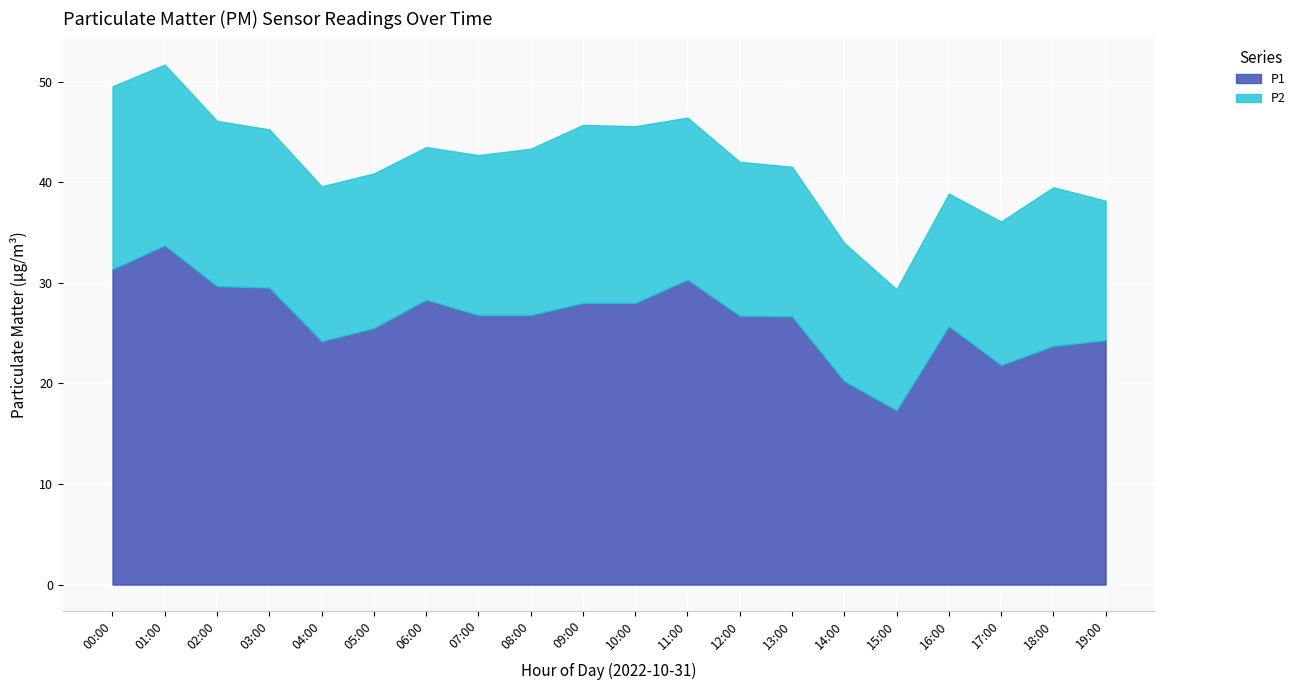

What position from the right is 01:00?

19